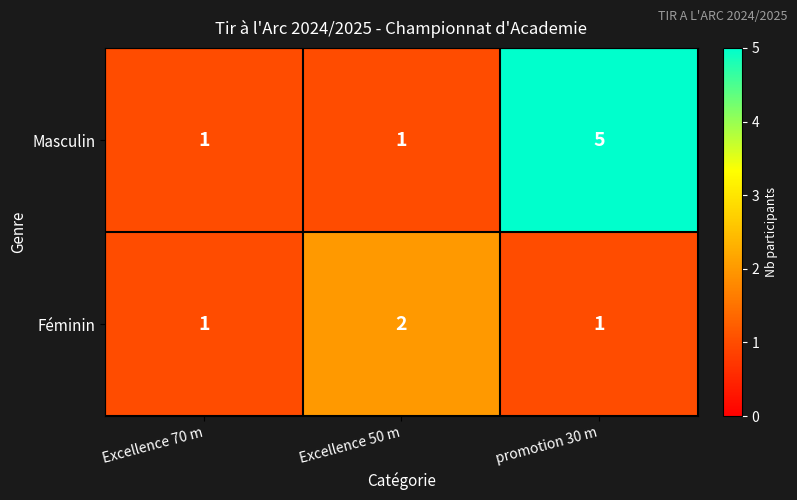

What is the difference between the highest and lowest values at promotion 30 m?

4